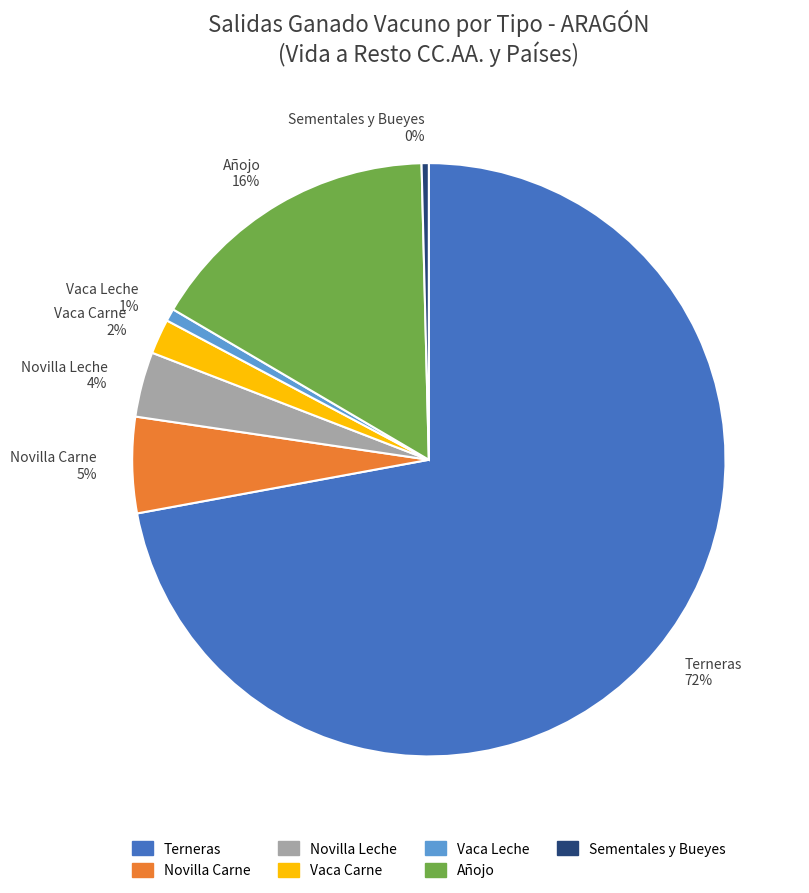

How many slices are in this pie chart?

7